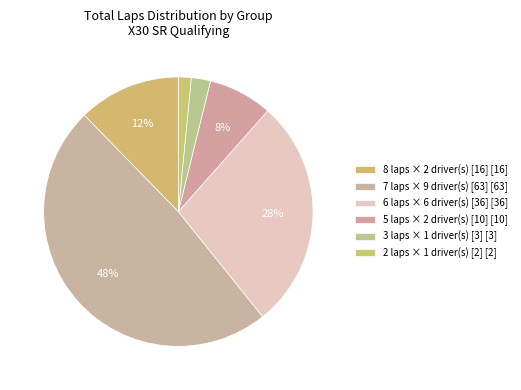

Is there any slice that represents more than half of the pie?

No